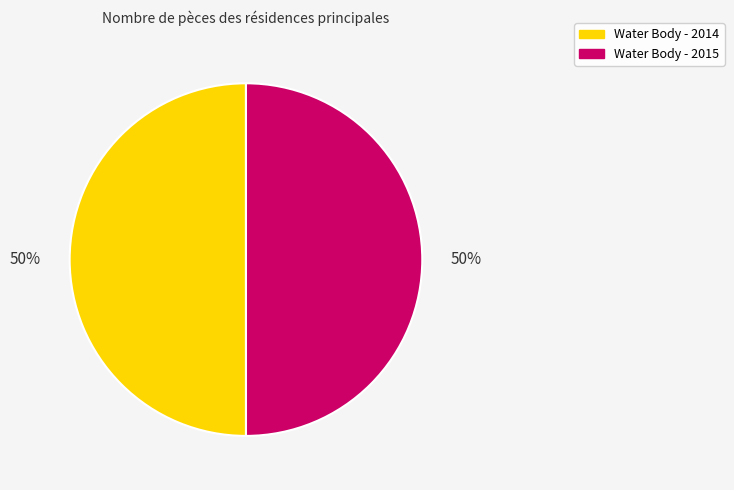

How many slices are in this pie chart?

2